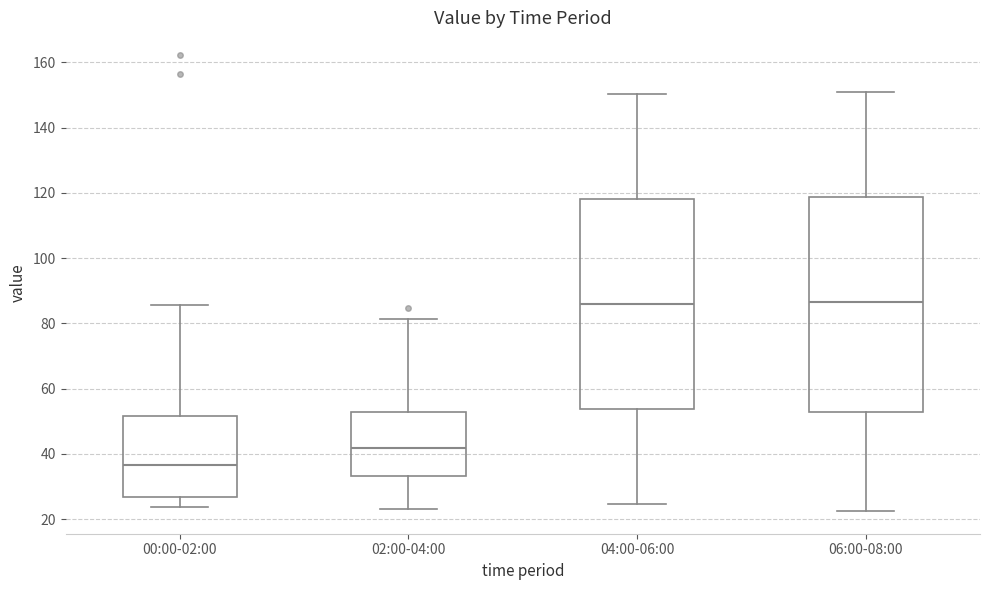

Where does the median line of the box for 02:00-04:00 sit on the y-axis? The values are not printed on the chart, so give them approximately, as read against the axis.

42